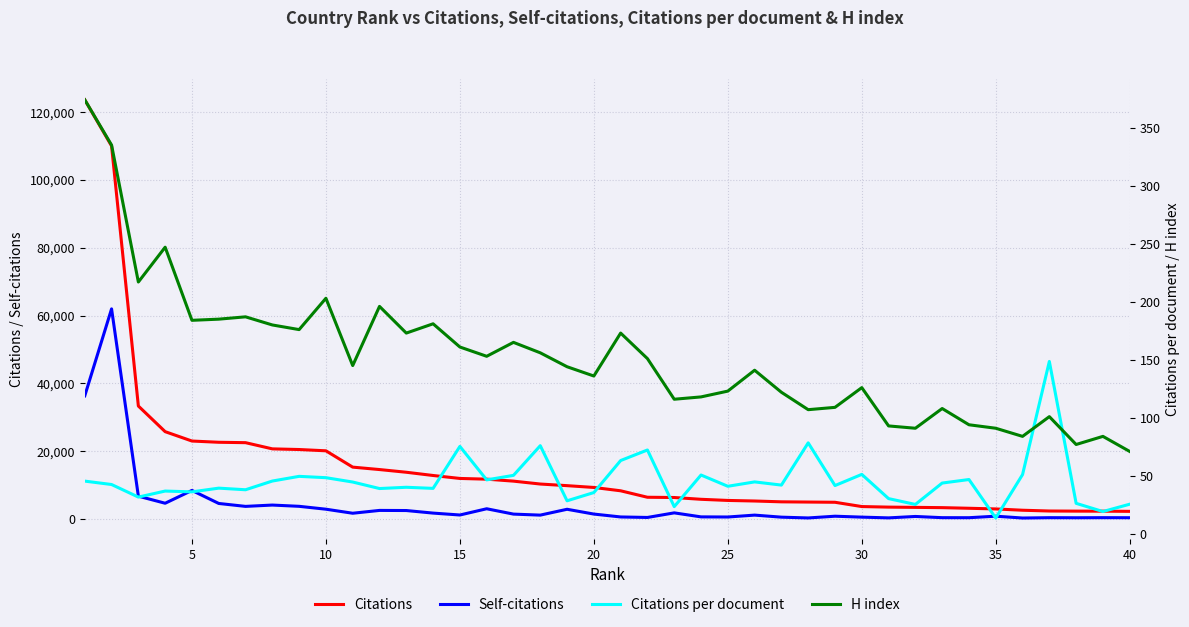

What is the sum of all Citations values?

628370.0